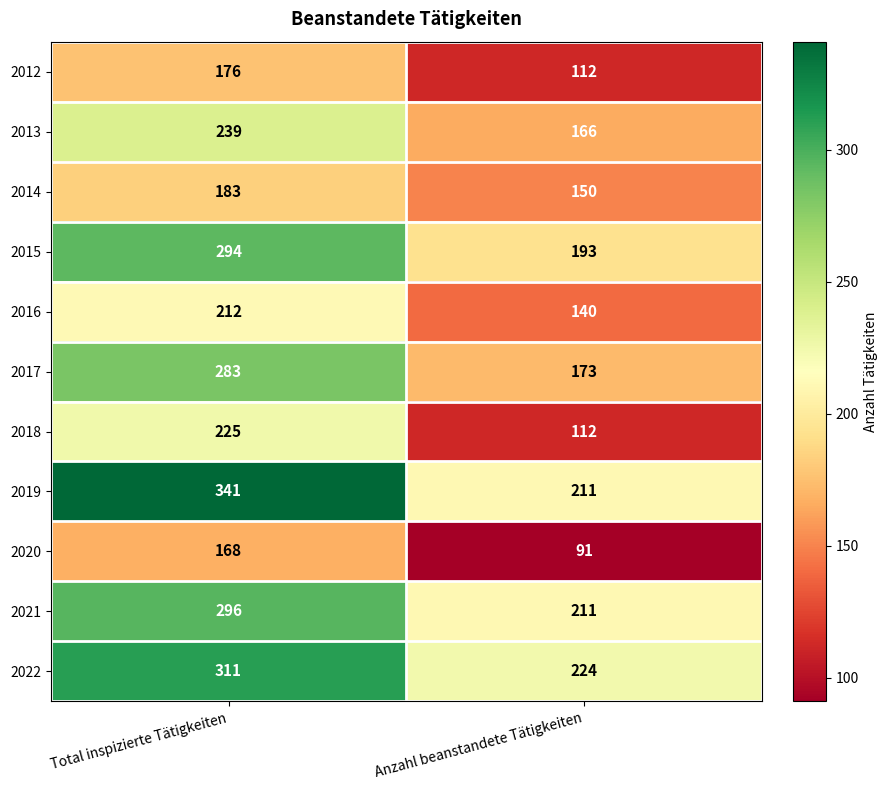

At which category is the sum across all series the highest?

Total inspizierte Tätigkeiten